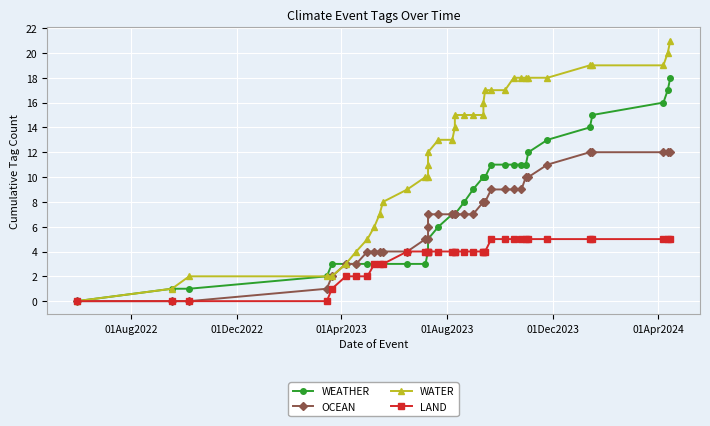

Which series has the largest total across all categories?

WATER